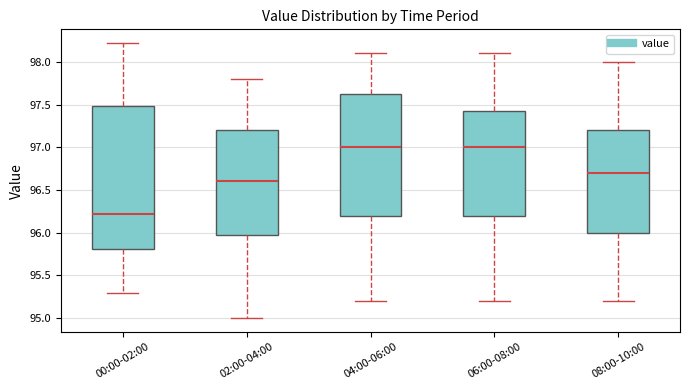

Reading left to right, read every box against the y-axis: the position of its median line, the range the box covers, and the ends of its whiskers. The values are not printed on the chart, so give them approximately, as read against the axis.

00:00-02:00: median 96.20, box 95.80 to 97.50, whiskers 95.30 to 98.20
02:00-04:00: median 96.60, box 96.00 to 97.20, whiskers 95.00 to 97.80
04:00-06:00: median 97.00, box 96.20 to 97.65, whiskers 95.20 to 98.10
06:00-08:00: median 97.00, box 96.20 to 97.45, whiskers 95.20 to 98.10
08:00-10:00: median 96.70, box 96.00 to 97.20, whiskers 95.20 to 98.00